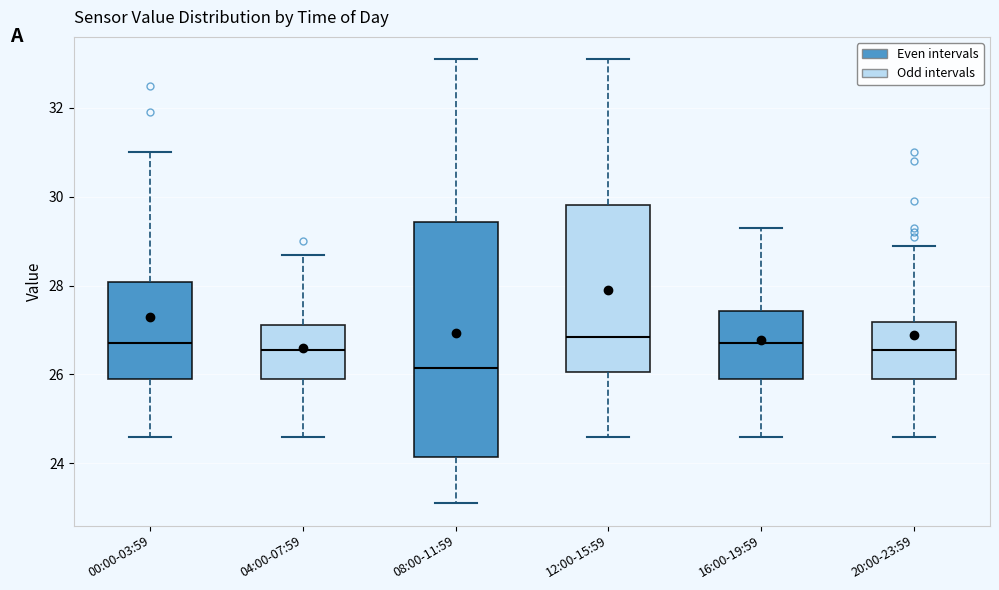

Reading left to right, read every box against the y-axis: the position of its median line, the range the box covers, and the ends of its whiskers. The values are not printed on the chart, so give them approximately, as read against the axis.

00:00-03:59: median 26.8, box 26.0 to 28.0, whiskers 24.6 to 31.0
04:00-07:59: median 26.6, box 26.0 to 27.2, whiskers 24.6 to 28.8
08:00-11:59: median 26.2, box 24.2 to 29.4, whiskers 23.2 to 33.2
12:00-15:59: median 26.8, box 26.0 to 29.8, whiskers 24.6 to 33.2
16:00-19:59: median 26.8, box 26.0 to 27.4, whiskers 24.6 to 29.4
20:00-23:59: median 26.6, box 26.0 to 27.2, whiskers 24.6 to 29.0